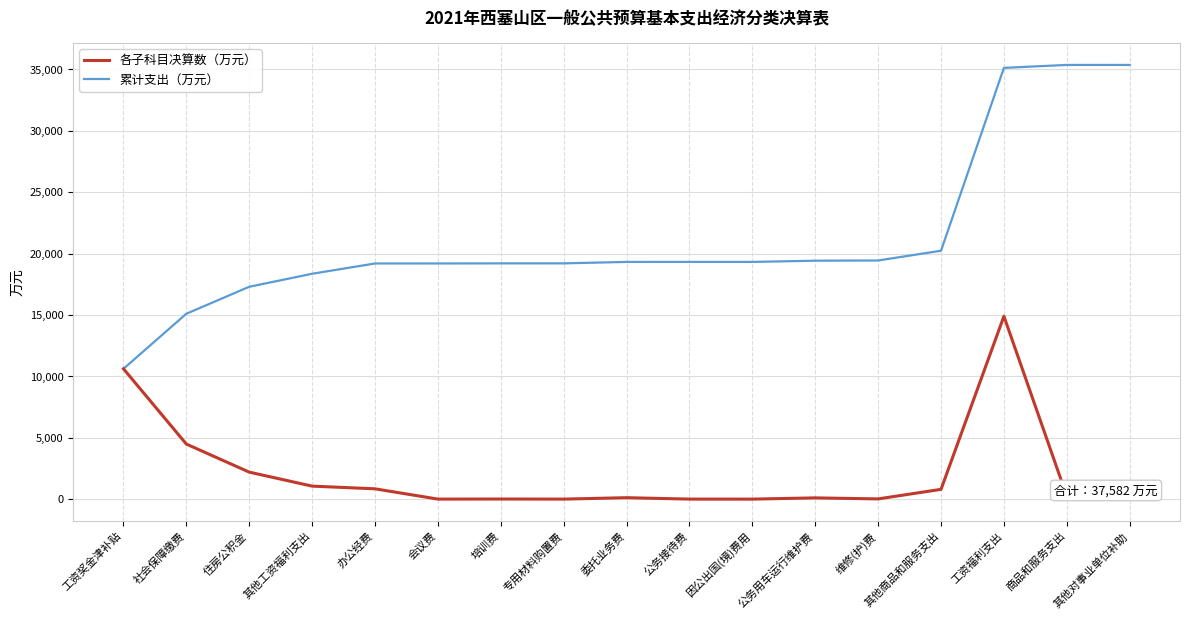

Where is 累计支出（万元） nearest to the value 22986?

其他商品和服务支出